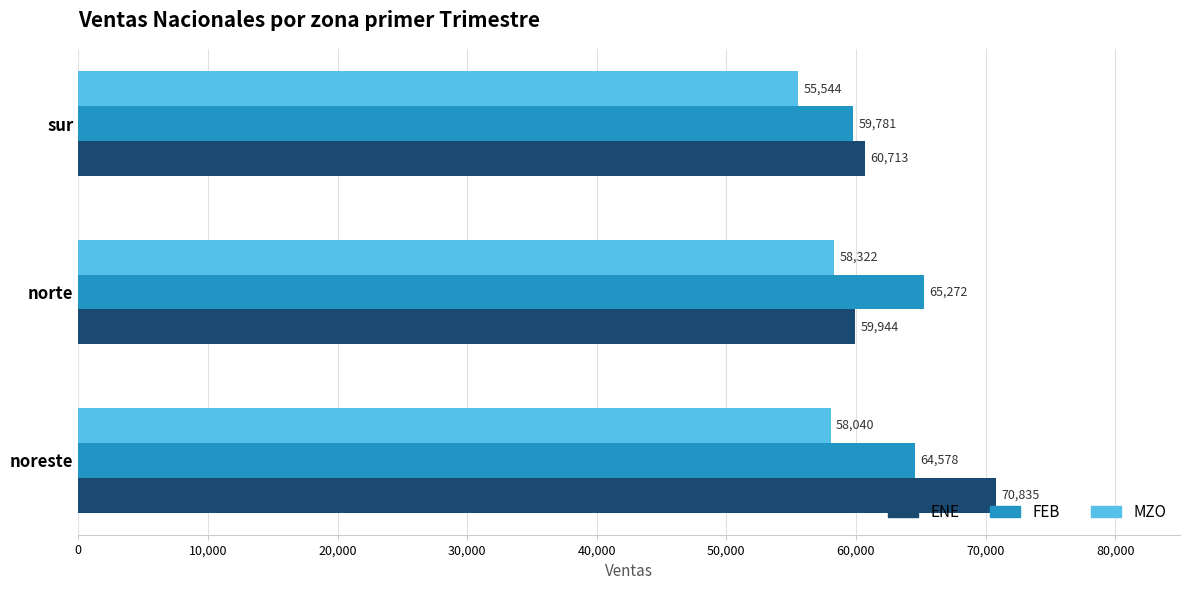

True or false: ENE has a value of 60713 at sur.

True